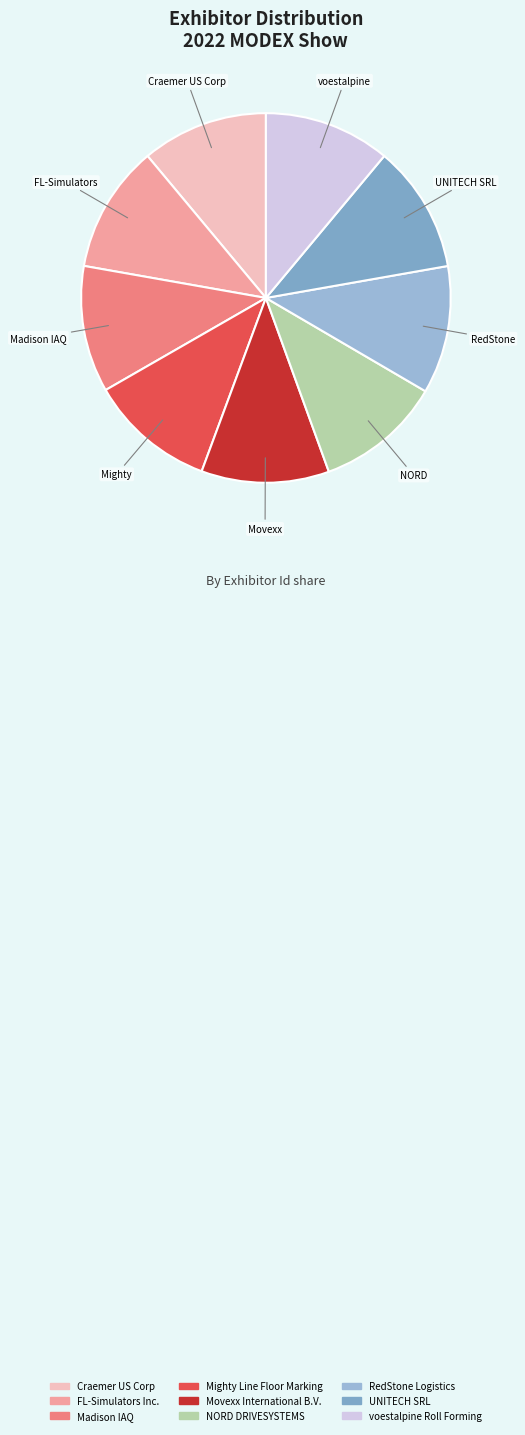

Count the number of slices in the pie.

9